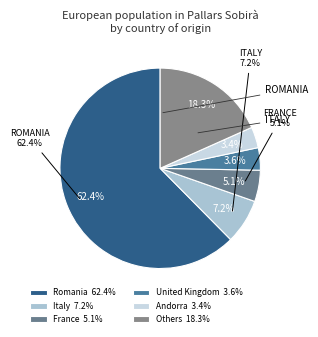

Is Romania the majority of the pie?

Yes